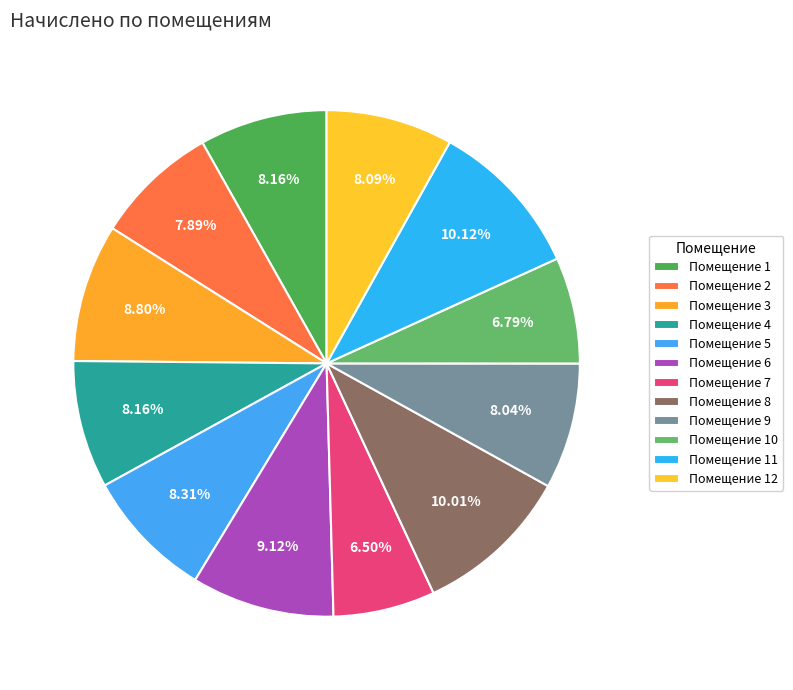

Which slice is the smallest?

7